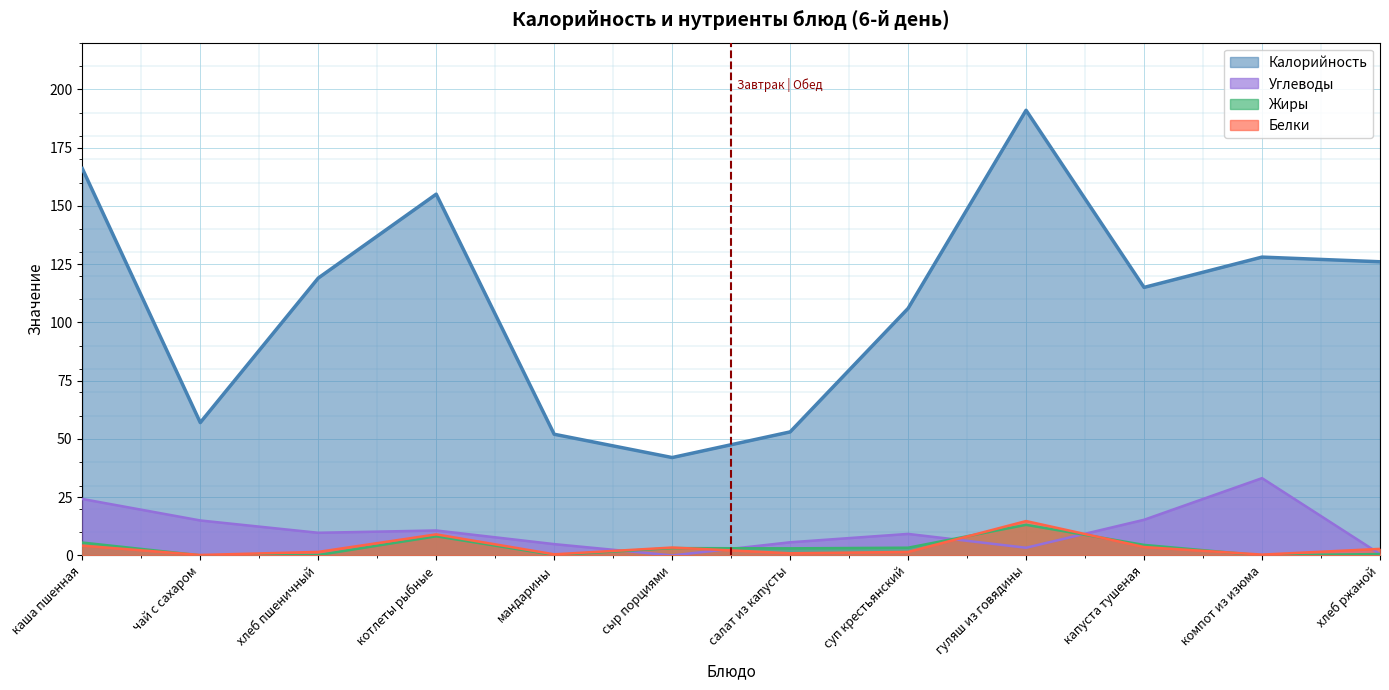

What is the difference between the Углеводы values at сыр порциями and хлеб ржаной?

0.6